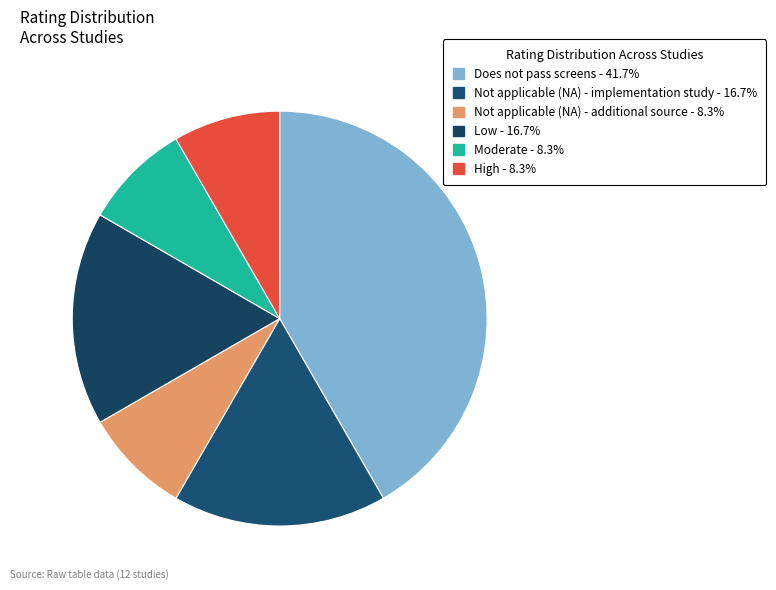

Count the number of slices in the pie.

6